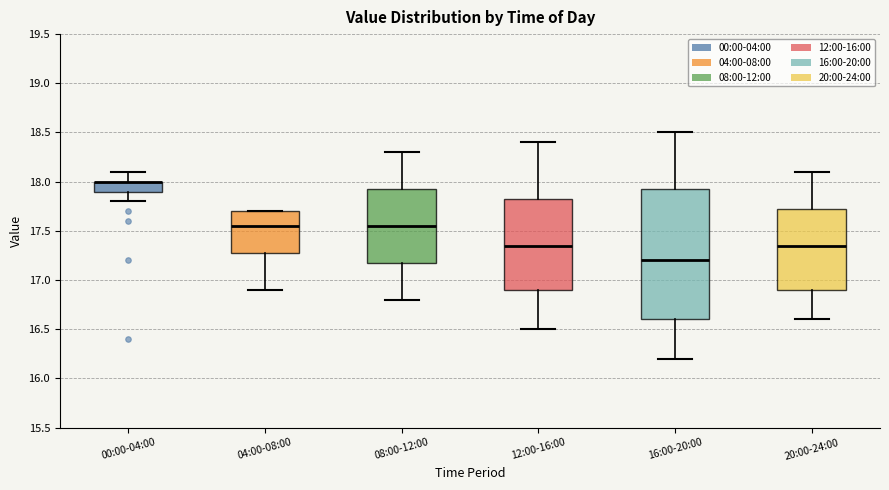

Where is the lower edge of the box for 08:00-12:00 on the y-axis? The values are not printed on the chart, so give them approximately, as read against the axis.

17.20